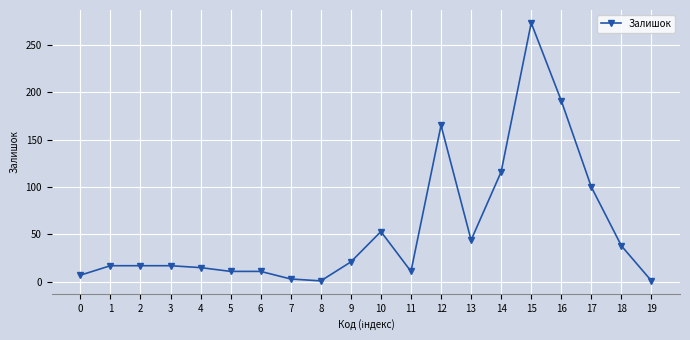

True or false: the data has more than 0 interior local peaks.

True